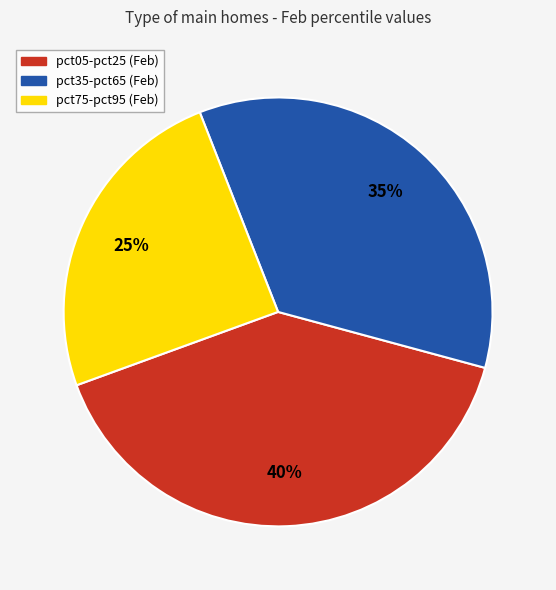

To the nearest percent, what is the average slice percentage?

33%